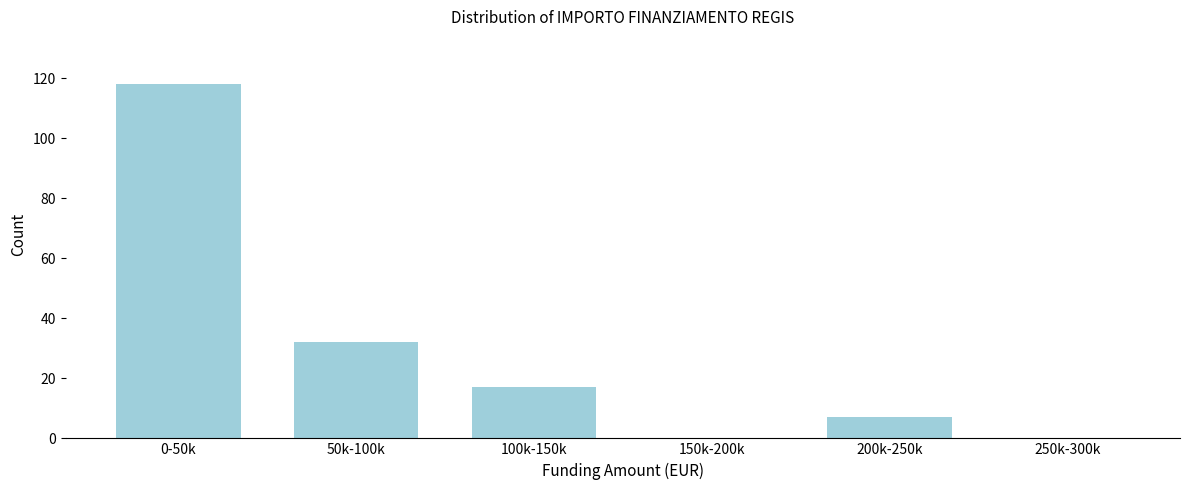

Reading right to left, what are all the values shown in this chart?

250k-300k=0	200k-250k=7	150k-200k=0	100k-150k=17	50k-100k=32	0-50k=118